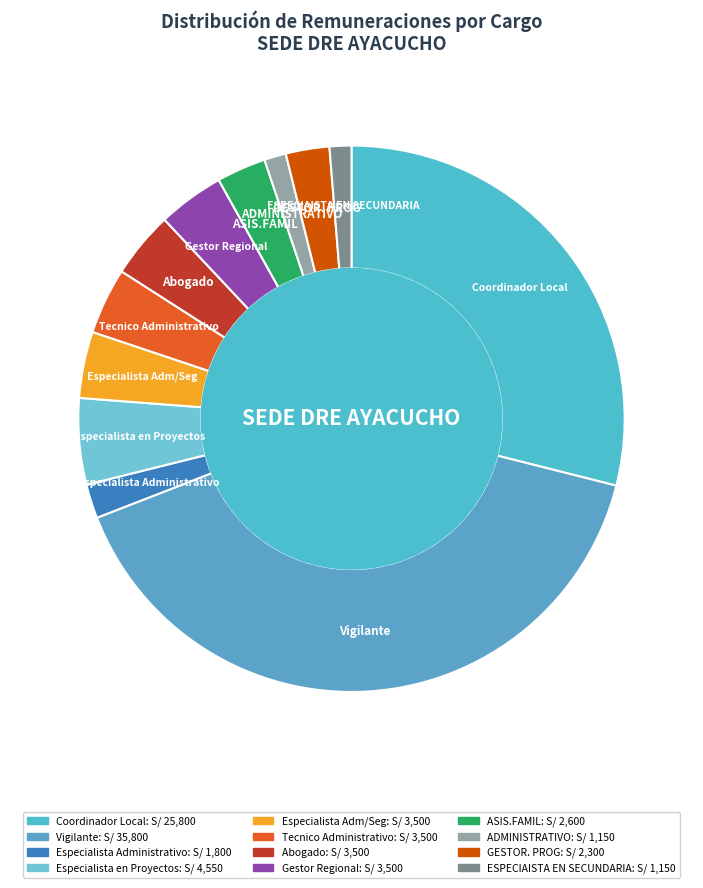

Approximately how many times larger is the value at Especialista Administrativo compared to Tecnico Administrativo?

0.5